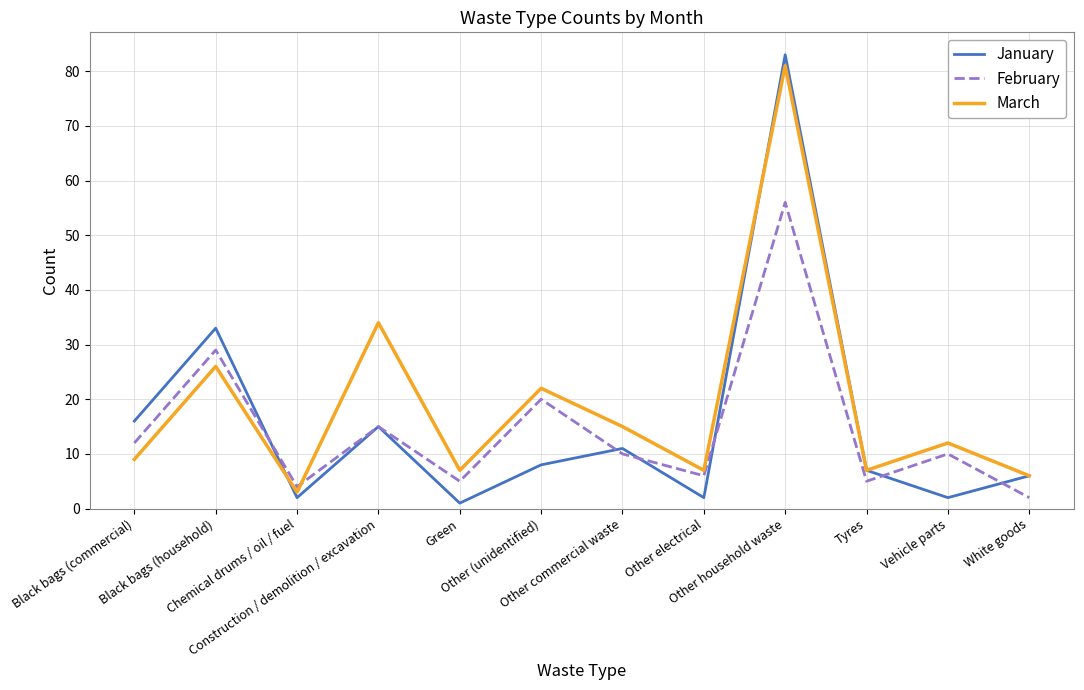

True or false: March and February cross at least once.

True